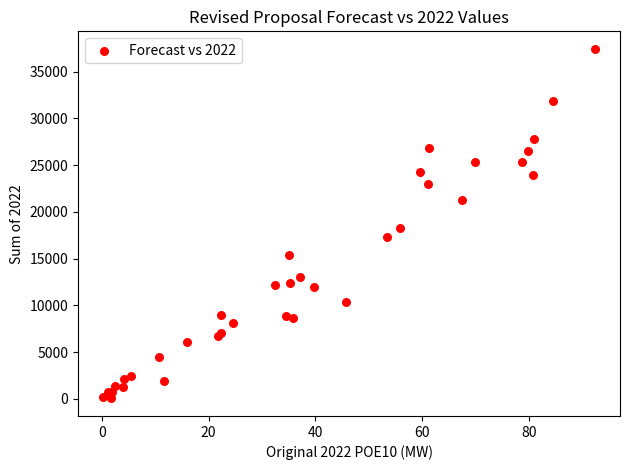

What Y value in the scatter plot is closest to 18746?

18300.2